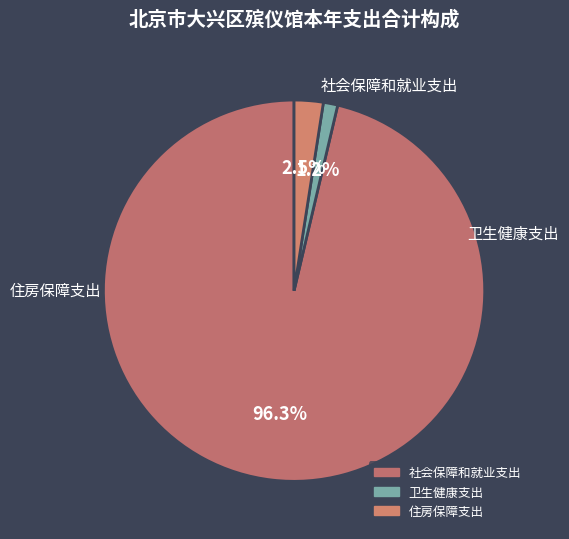

True or false: 住房保障支出 accounts for 11% of the total.

False